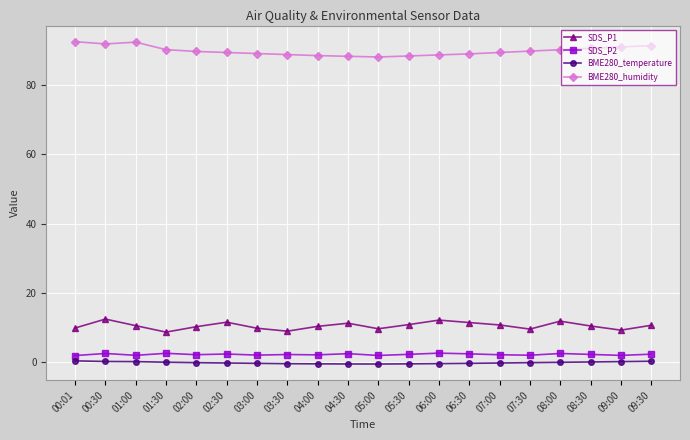

What is the difference between the second highest and minimum values in the BME280_temperature series?

0.8